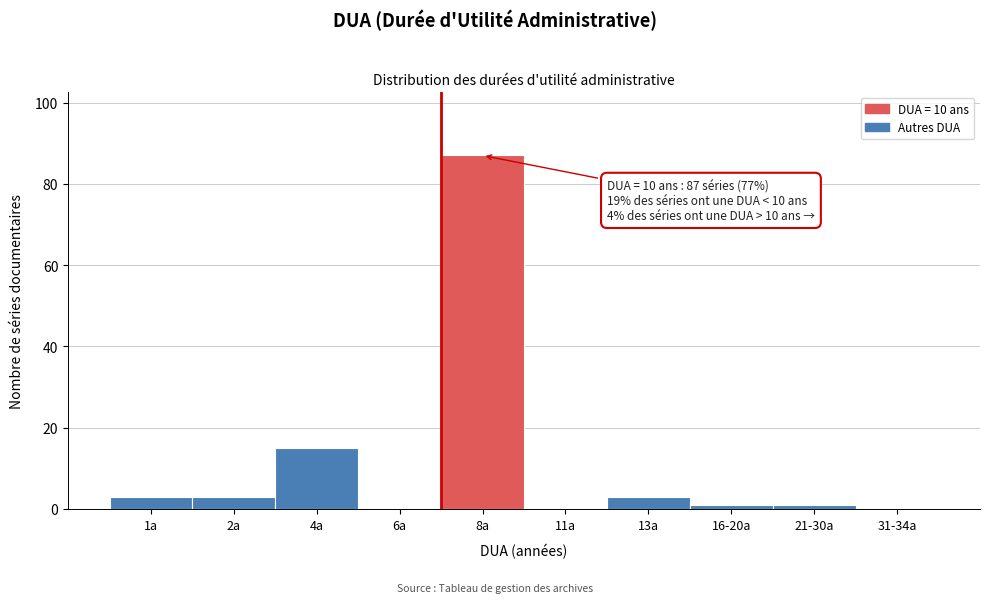

Reading left to right, extract all data points from this chart.

1a=3	2a=3	4a=15	6a=0	8a=87	11a=0	13a=3	16-20a=1	21-30a=1	31-34a=0